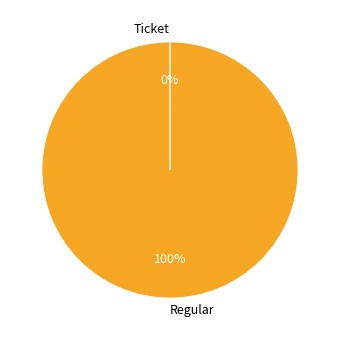

To the nearest percent, what percentage of the pie is Regular?

100%